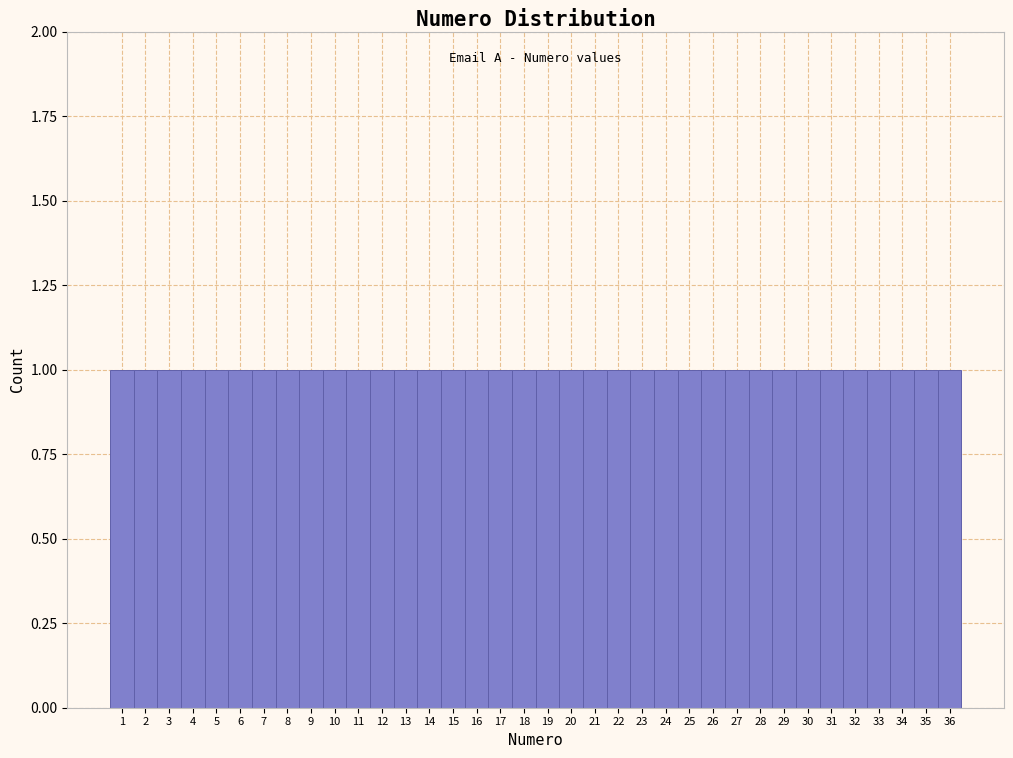

What is the height of the bar covering 21.5 to 22.5 on the x-axis? The values are not printed on the chart, so give them approximately, as read against the axis.

1